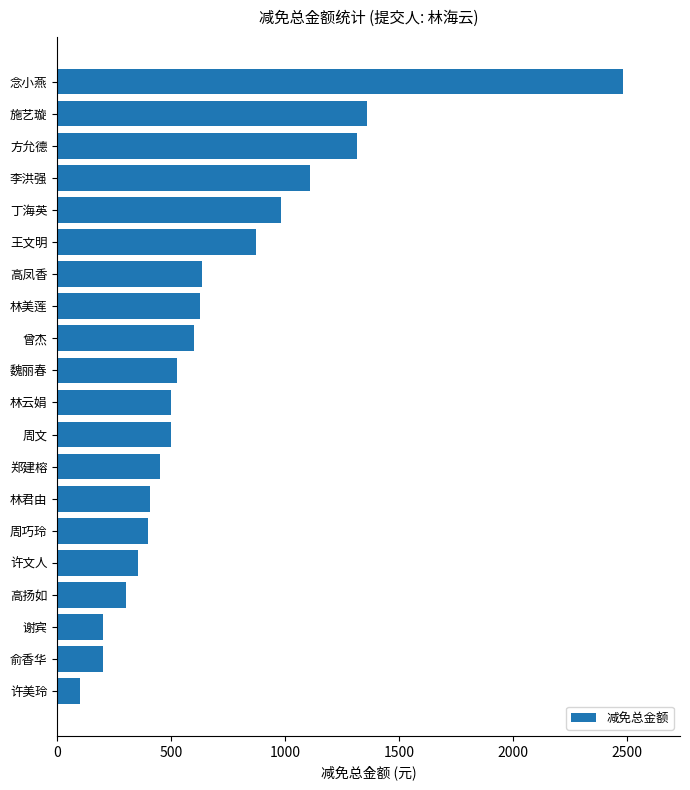

What is the change in value from 林美莲 to 郑建榕?

-174.4